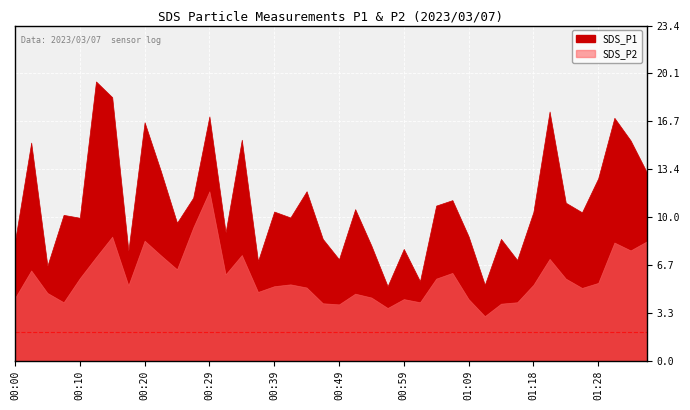

True or false: SDS_P2 and SDS_P1 intersect in this chart.

False